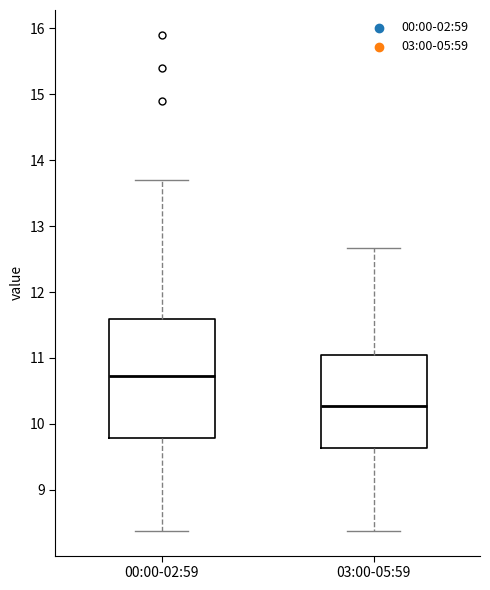

Reading left to right, transcribe this box plot: for each box, give where its median line is, the range the box spans, and where its two whiskers end, as read against the y-axis. The values are not printed on the chart, so give them approximately, as read against the axis.

00:00-02:59: median 10.7, box 9.8 to 11.6, whiskers 8.4 to 13.7
03:00-05:59: median 10.3, box 9.6 to 11.0, whiskers 8.4 to 12.7